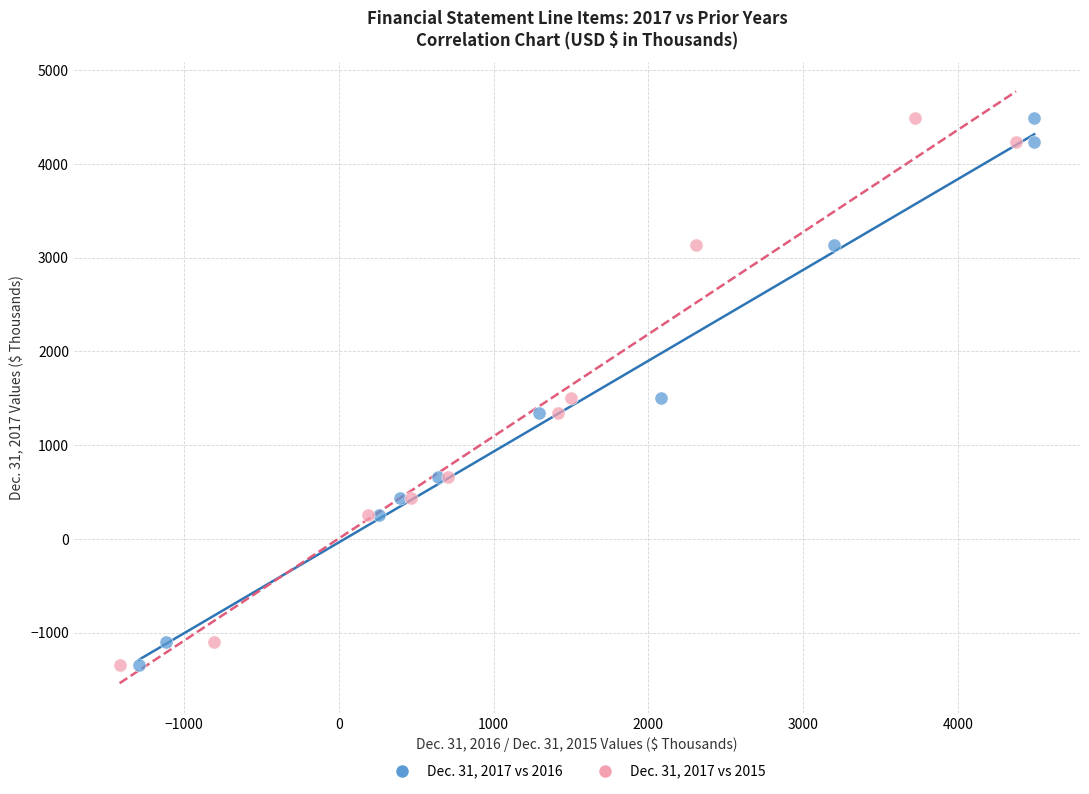

What are all the series names shown in the legend?

Dec. 31, 2017 vs 2016, Dec. 31, 2017 vs 2015